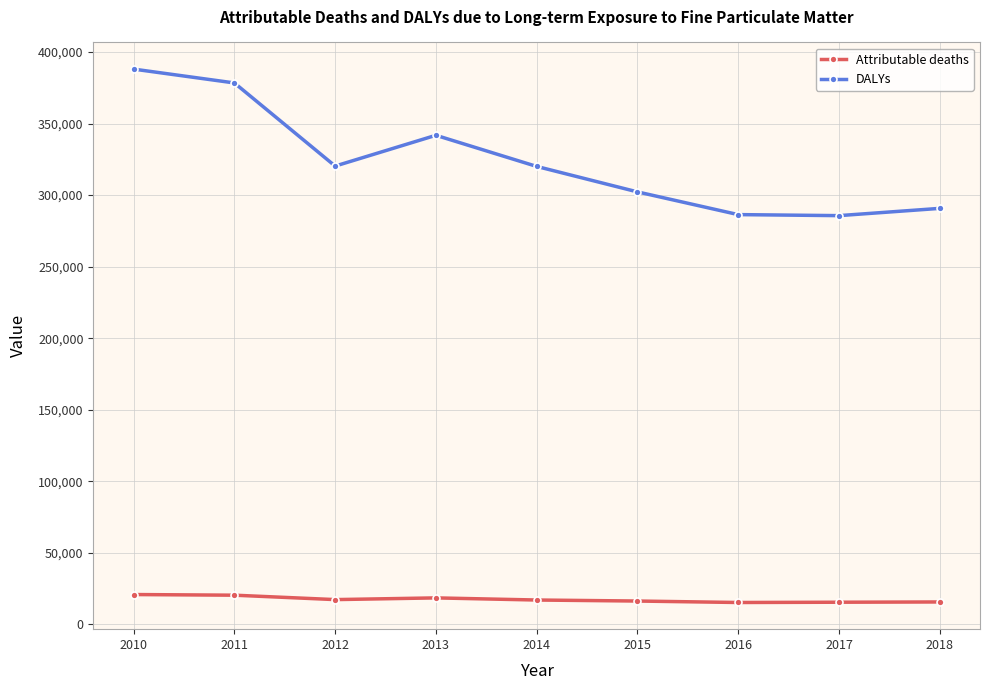

What is the sum of all DALYs values?

2913354